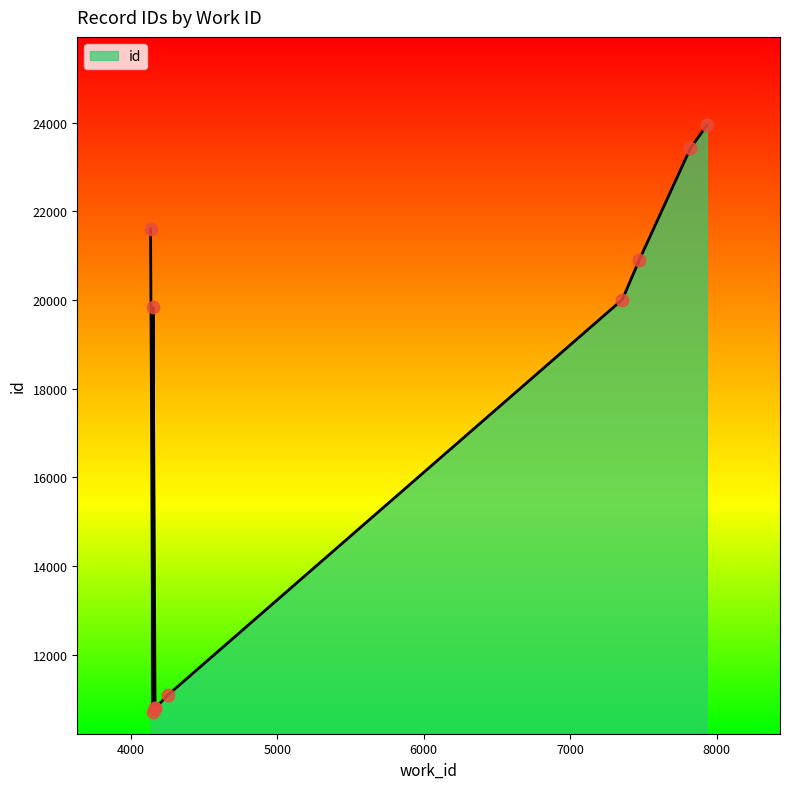

Between 7470 and 7355, which is larger?

7470